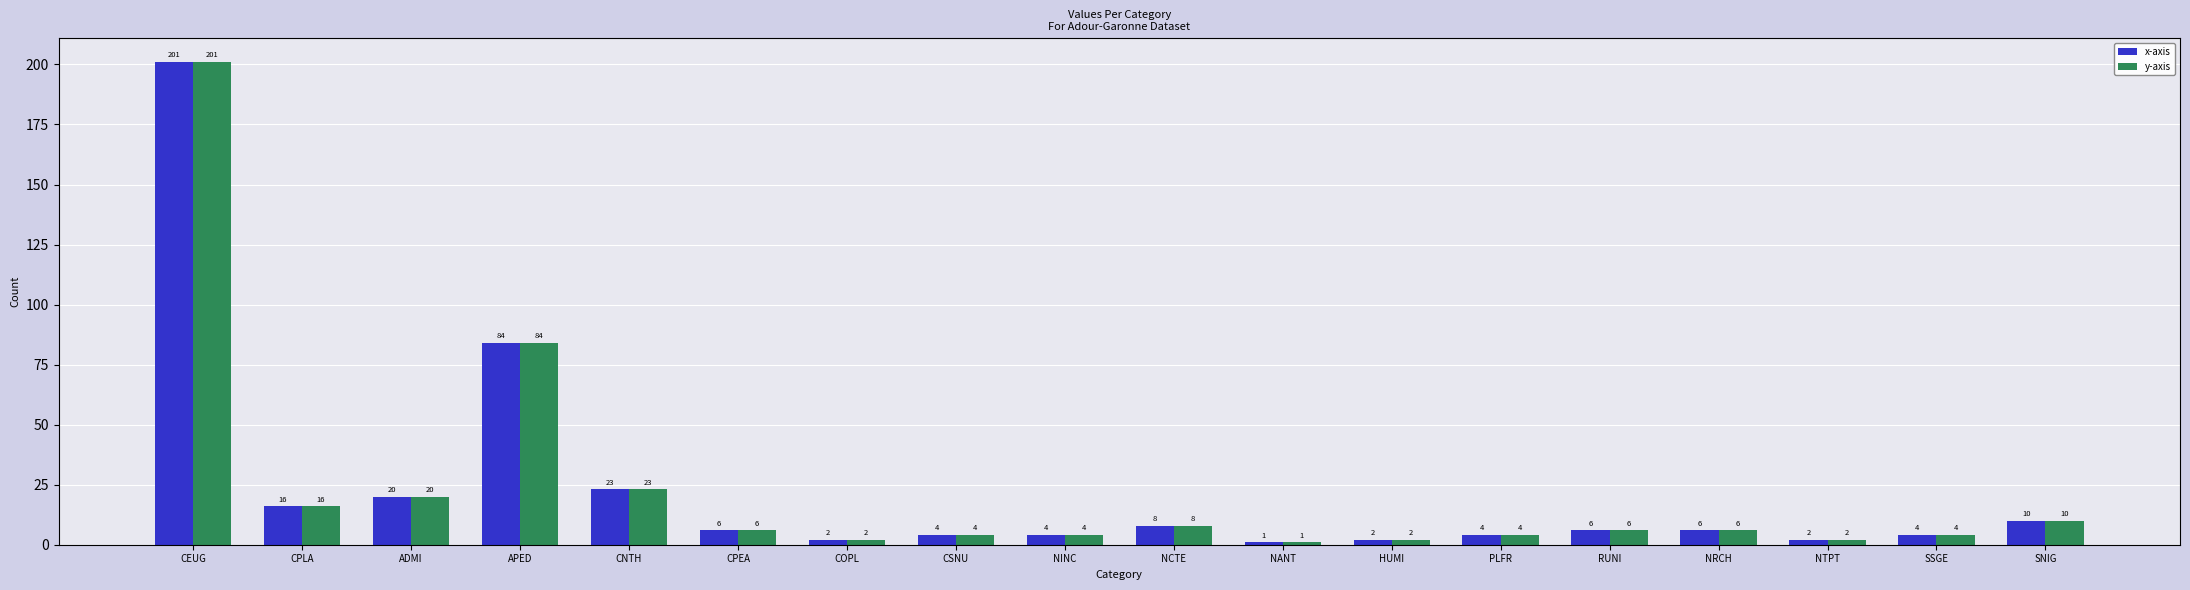

True or false: x-axis has a value of 2 at NTPT.

True